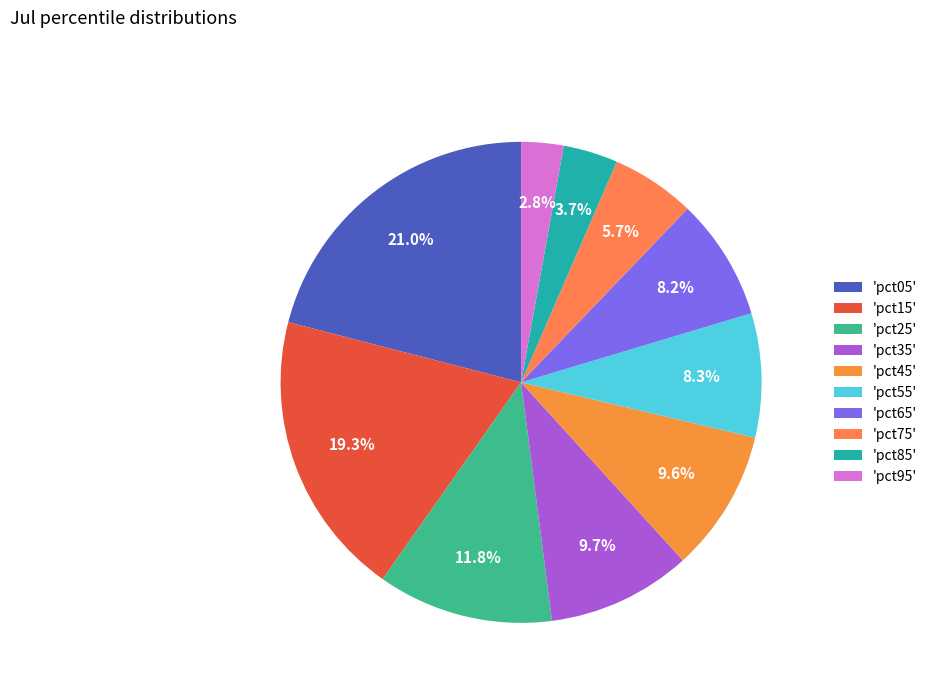

Count the number of slices in the pie.

10